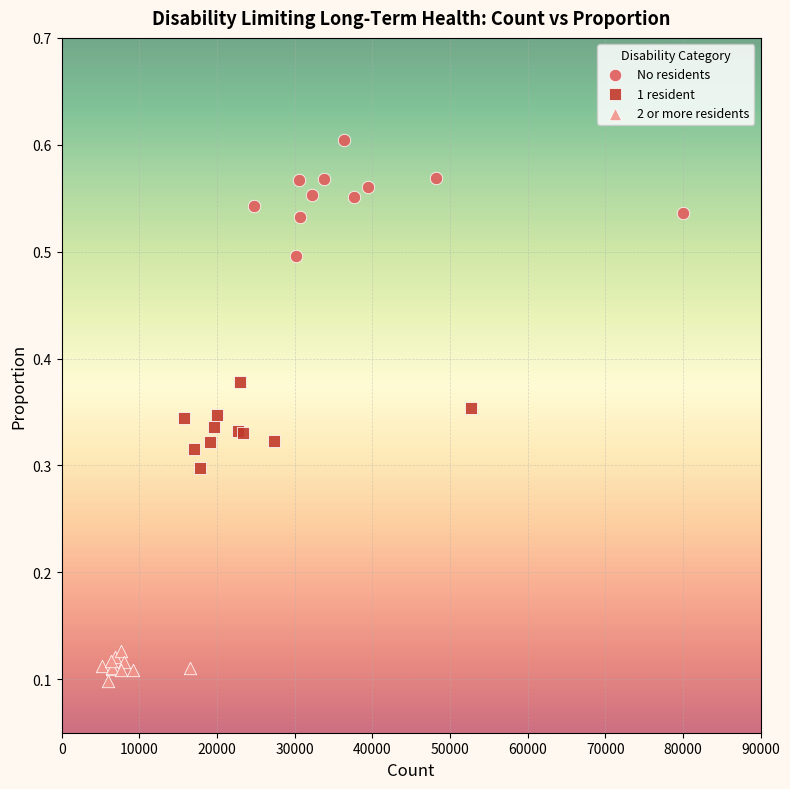

Which series has the widest spread of Y values?

No residents